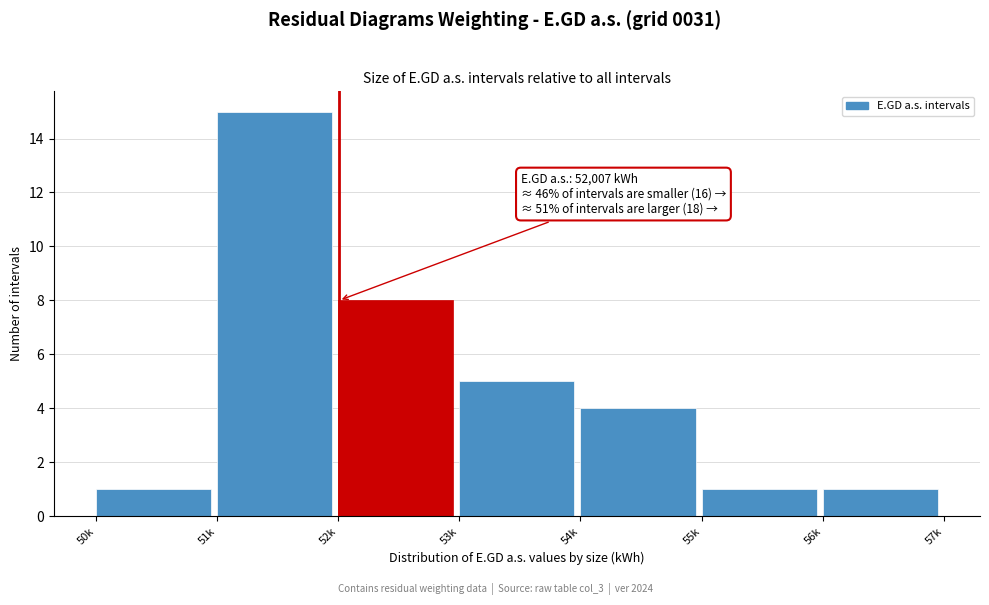

Reading left to right, what are all the values shown in this chart?

1	15	8	5	4	1	1